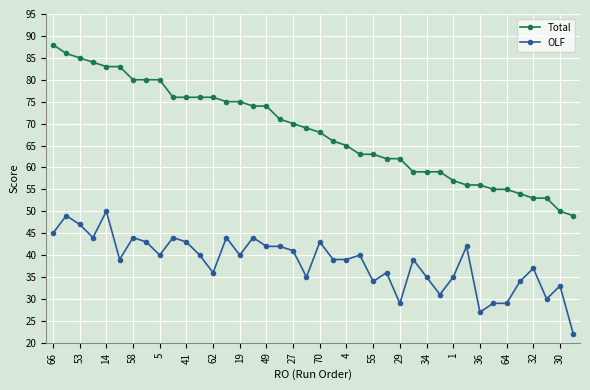

True or false: Total and OLF intersect in this chart.

False